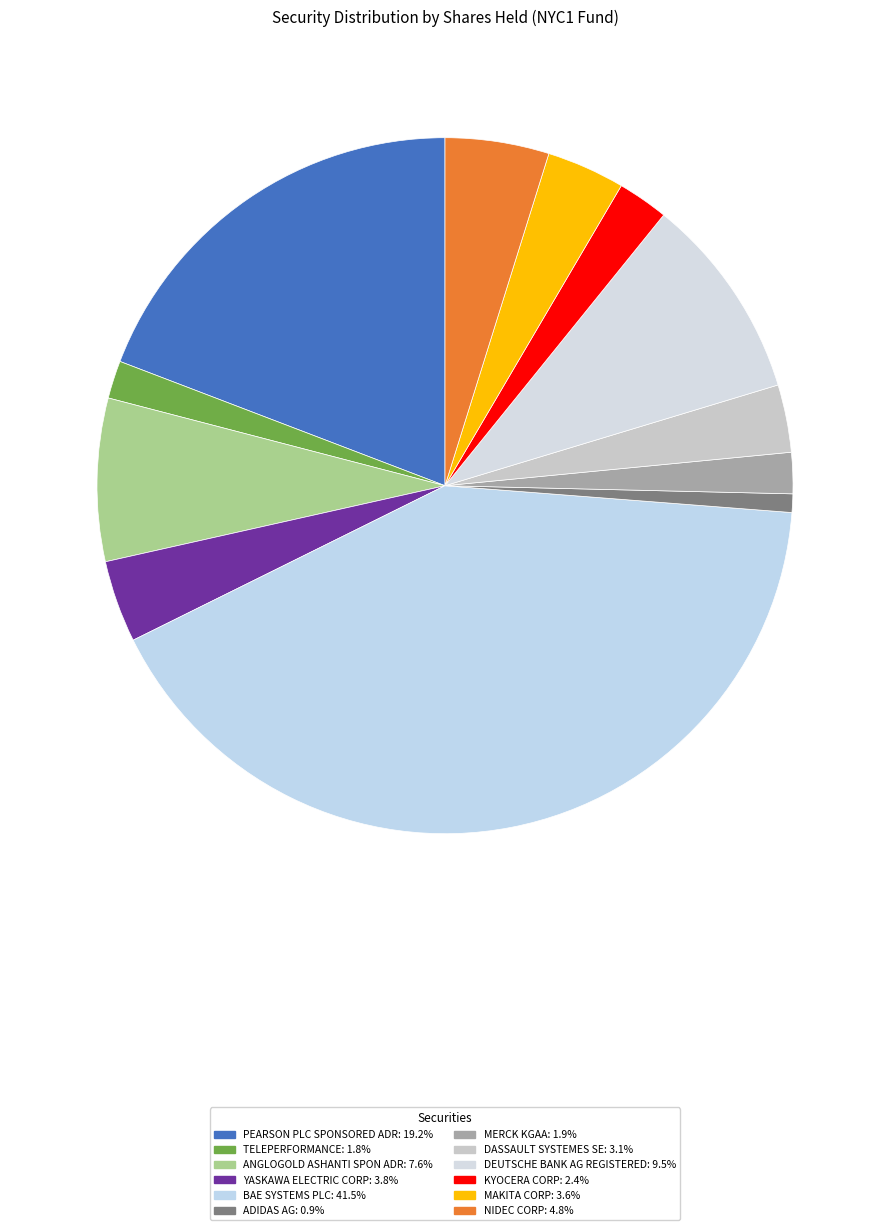

Approximately how many times larger is the value at MERCK KGAA compared to ANGLOGOLD ASHANTI SPON ADR?

0.3